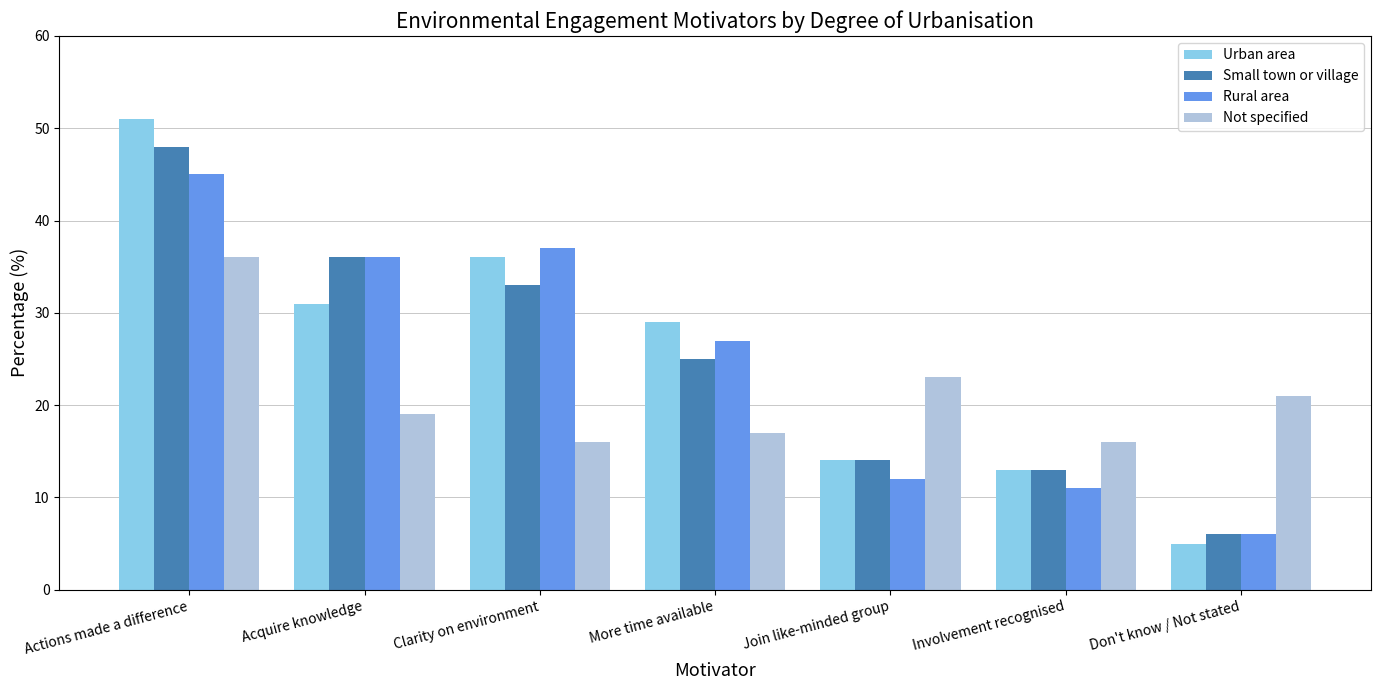

What is the sum of the Rural area values at More time available and Involvement recognised?

38